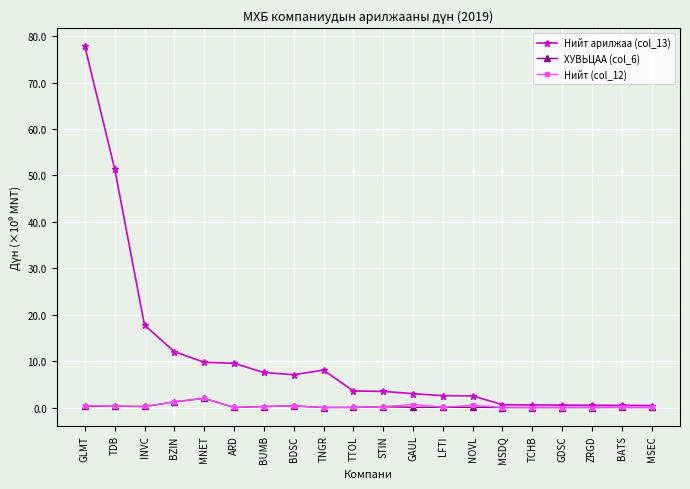

The Нийт арилжаа (col_13) series shows 3.6 at TTOL. True or false?

True